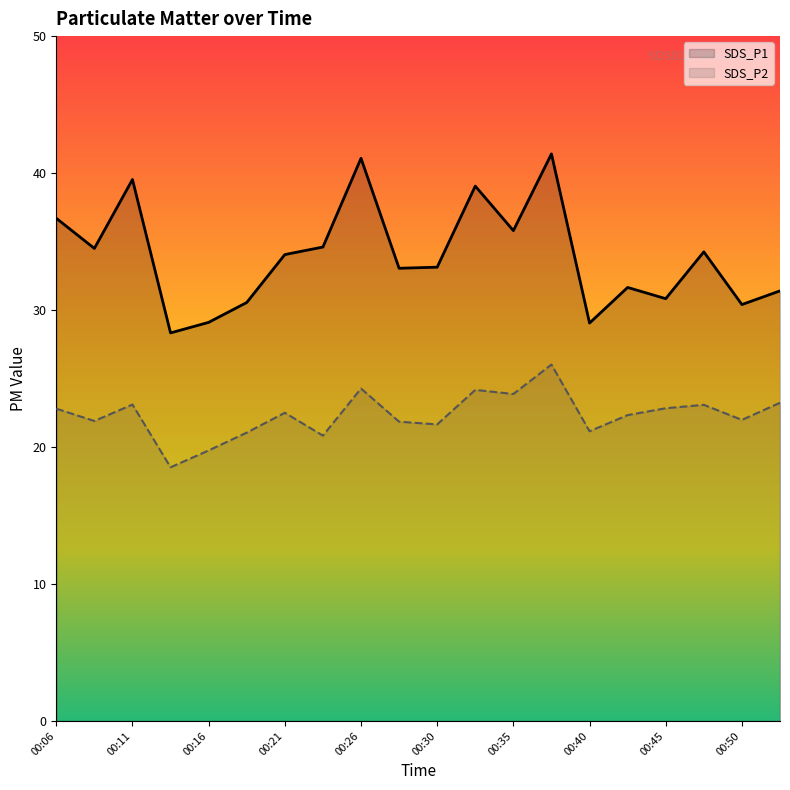

Which series has the largest range (max minus min)?

SDS_P1